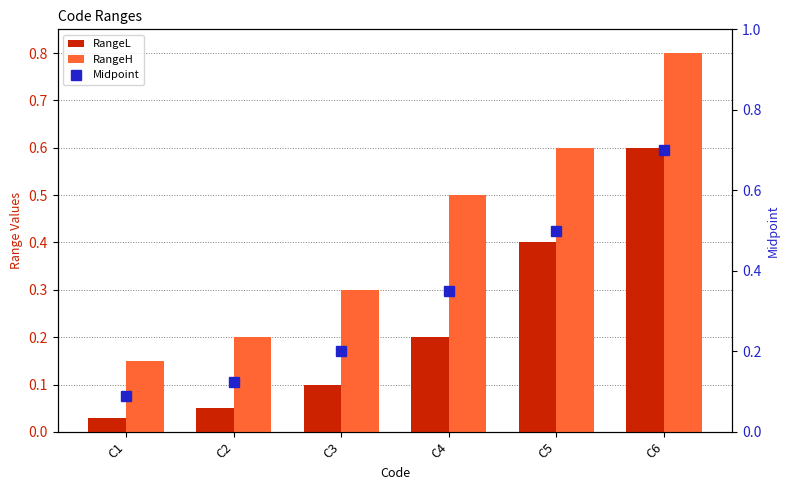

Is the value of Midpoint at C1 greater than the value of RangeH at C5?

No